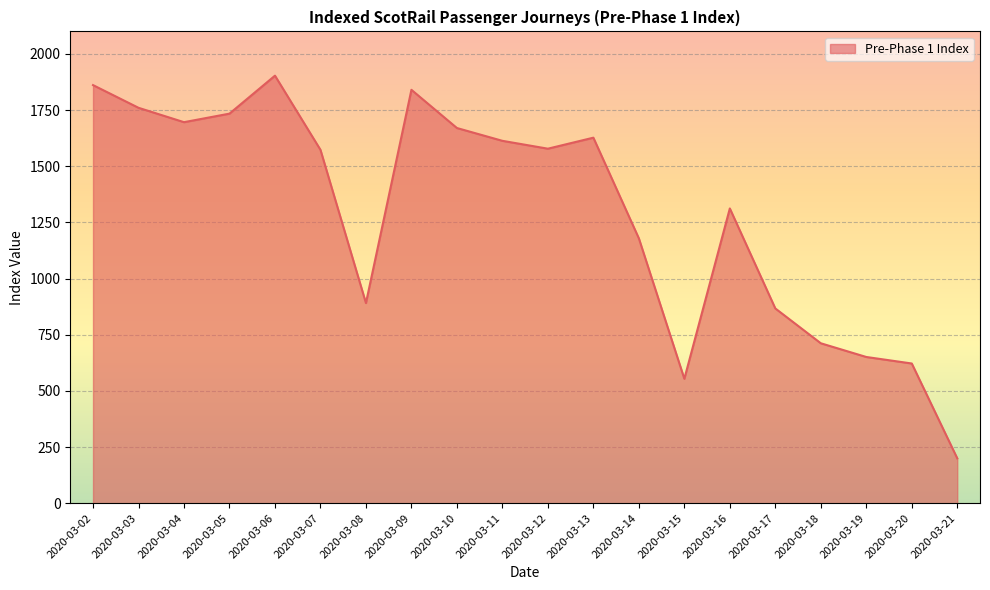

Where is the first local minimum?

2020-03-04